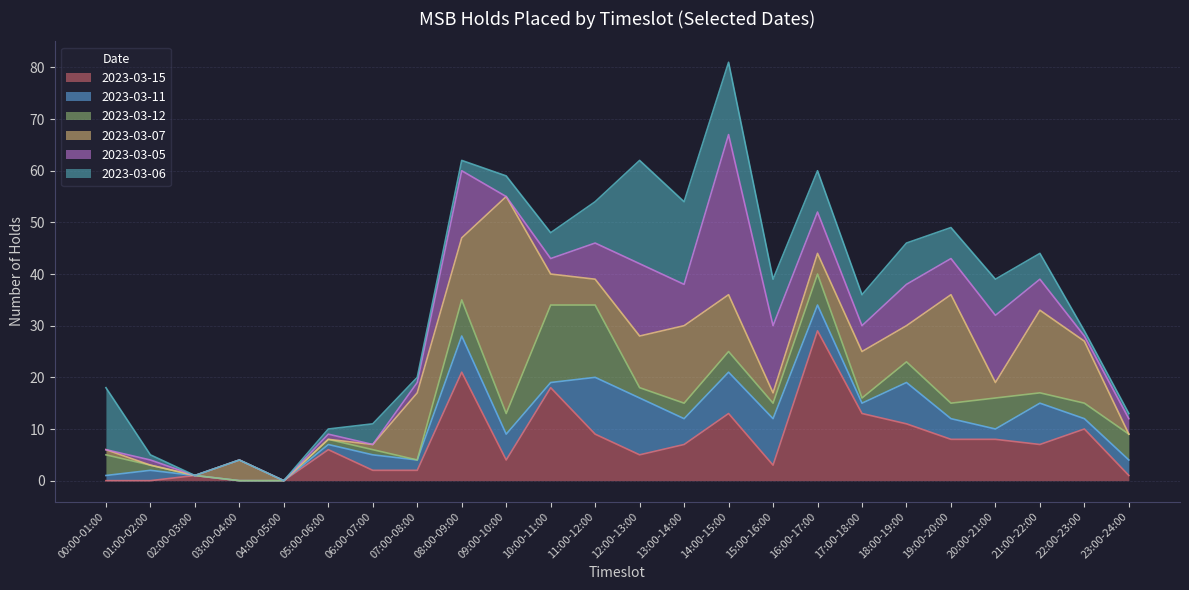

The value of 2023-03-12 at 16:00-17:00 is 10. True or false?

False